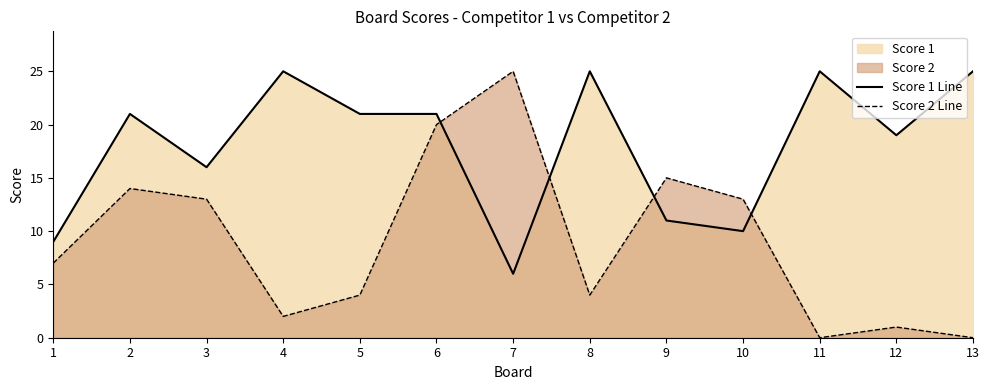

List the labels in order of Score 2 Line value, smallest first.

11, 13, 12, 4, 5, 8, 1, 3, 10, 2, 9, 6, 7